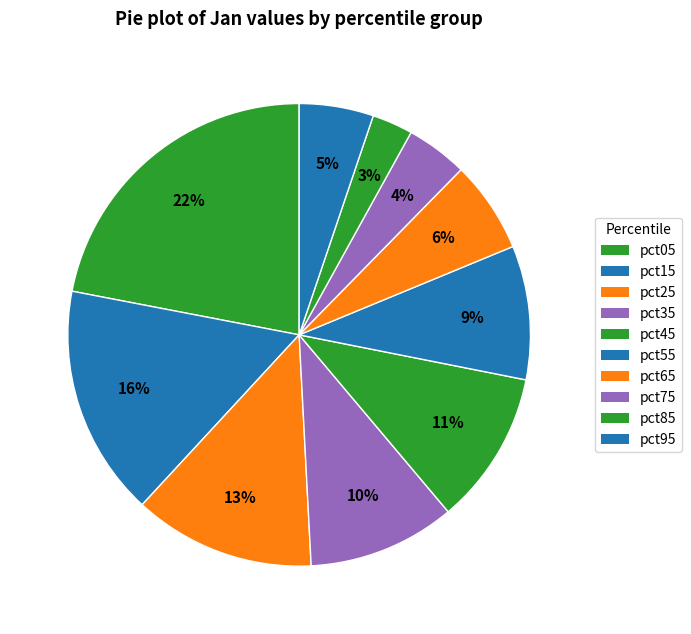

Is it true that pct45 is 25% of the pie?

False